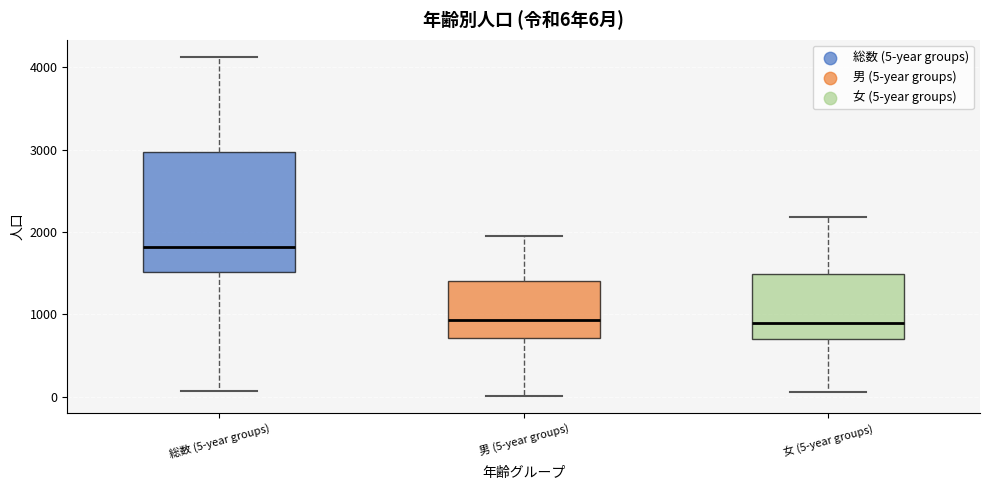

Comparing the boxes themselves (not the whiskers), which one is the tallest?

総数 (5-year groups)